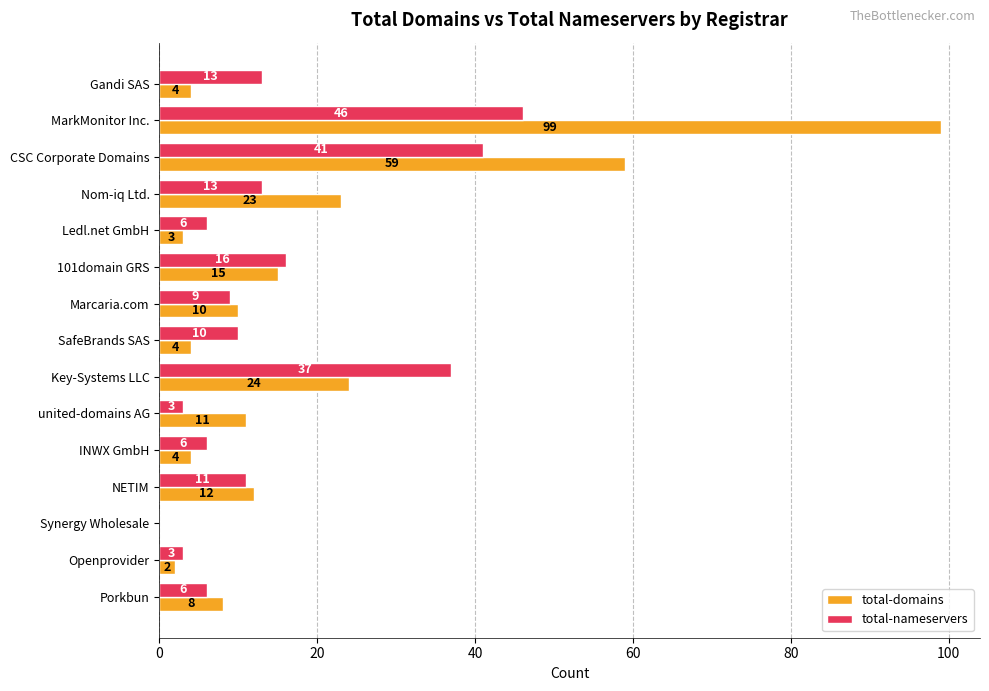

Between Ledl.net GmbH and Openprovider, which series saw the biggest shift?

total-nameservers